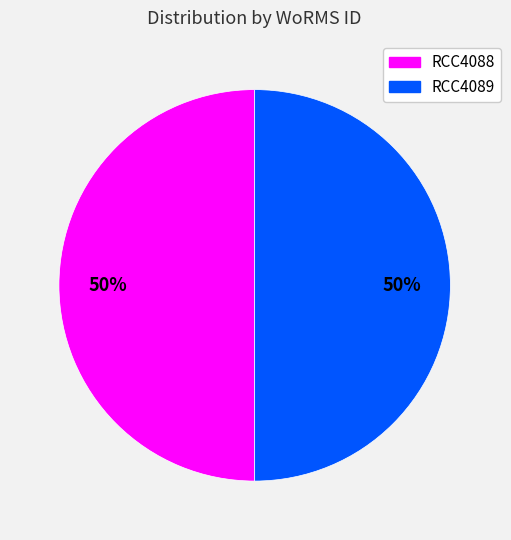

Do RCC4088 and RCC4089 together represent more than half of the pie?

Yes